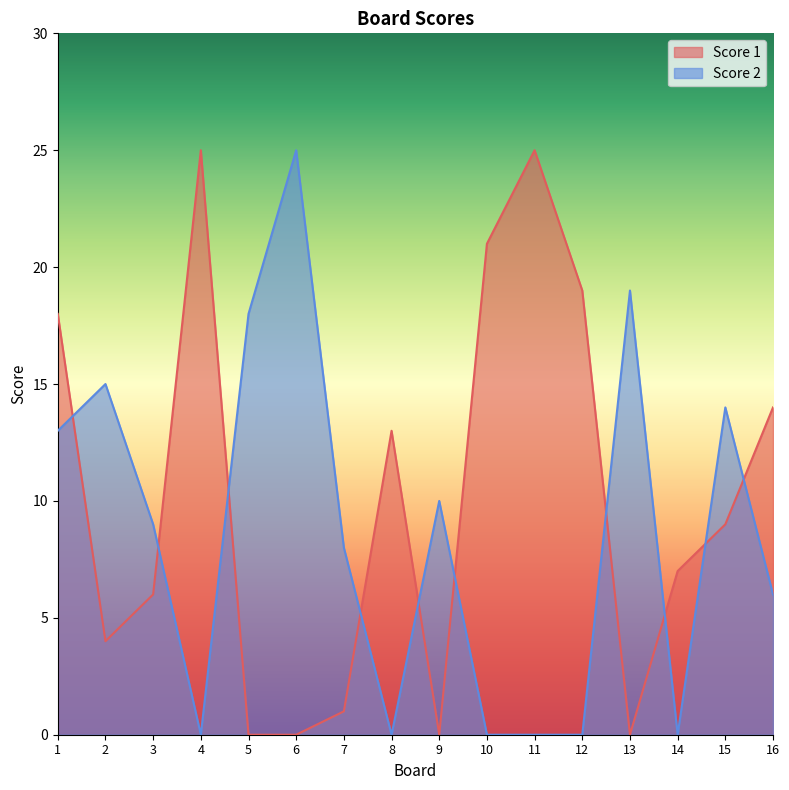

Does the chart display data point markers on the line(s)?

No